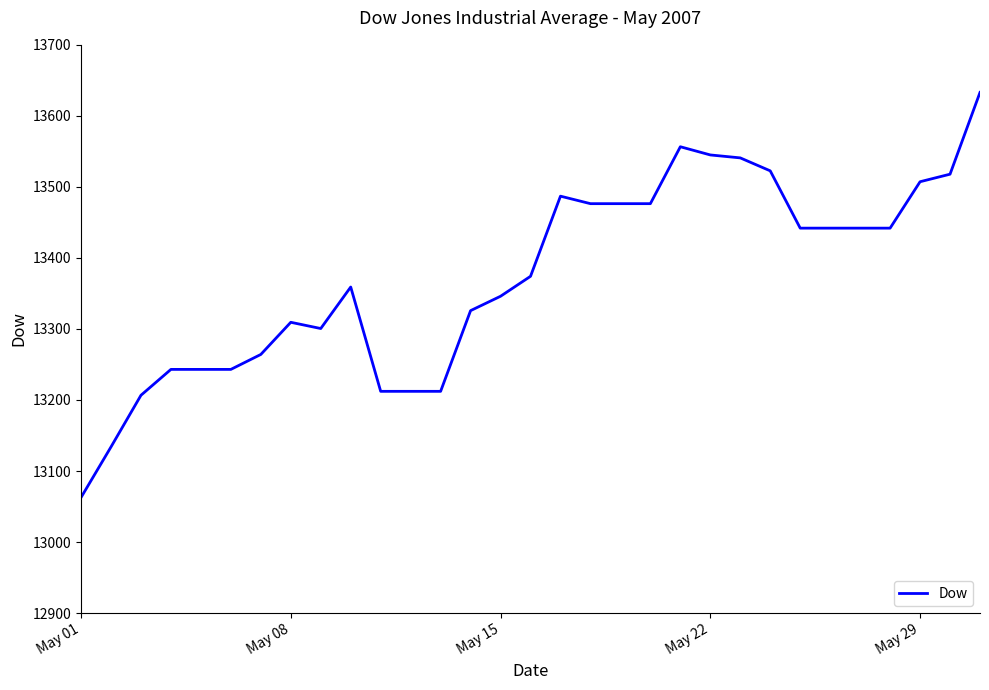

What is the greatest value displayed?

13633.0